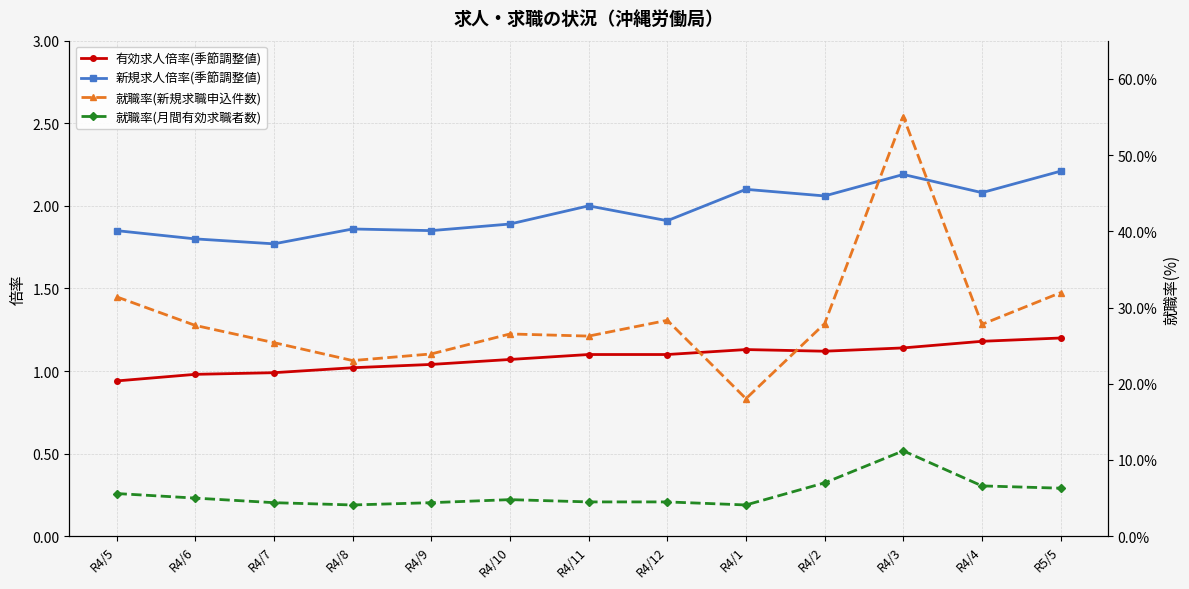

Is it true that 有効求人倍率(季節調整値) equals 0.5 at R4/11?

False